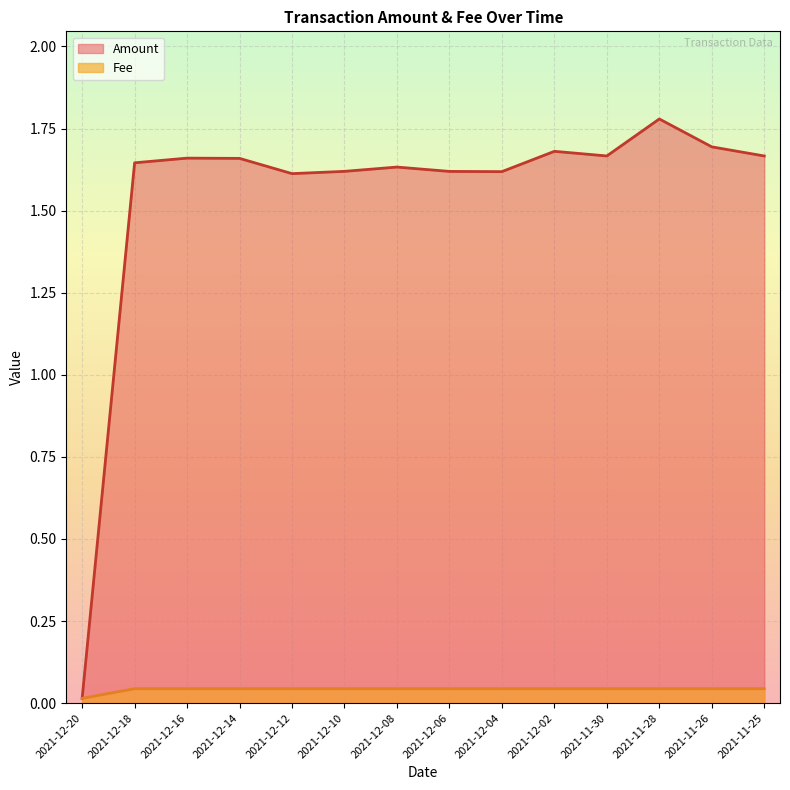

What is the difference between the highest and lowest values at 2021-12-14?

1.6